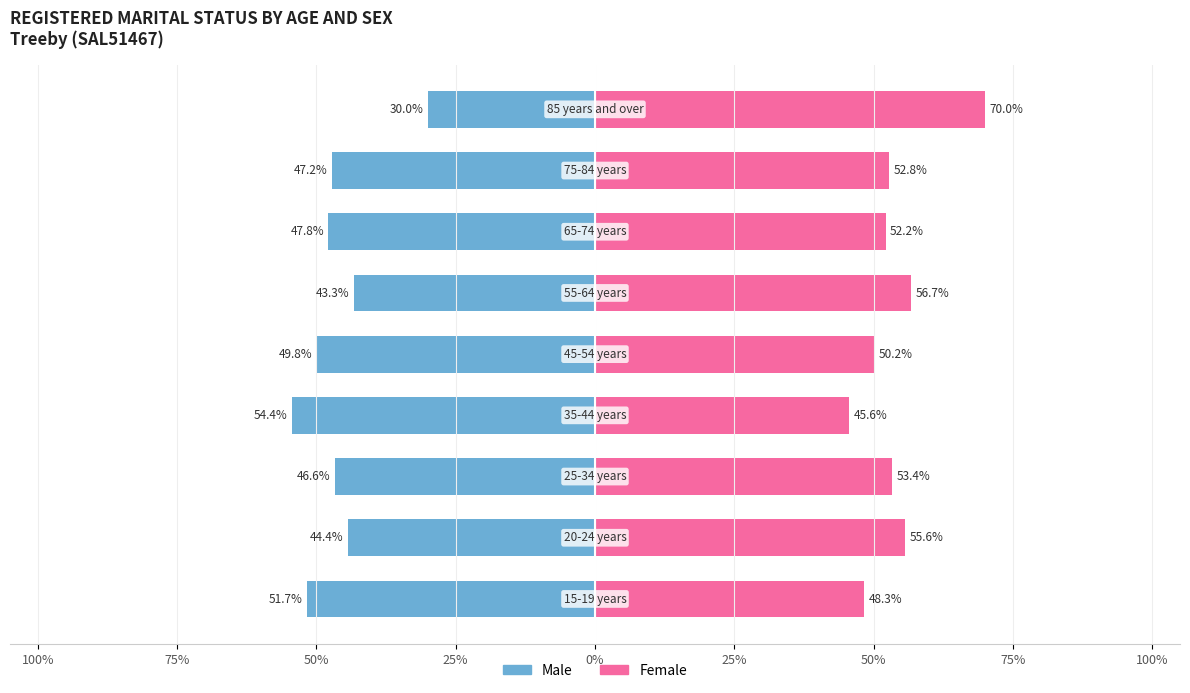

The value of Female at 75% is 100.1. True or false?

False